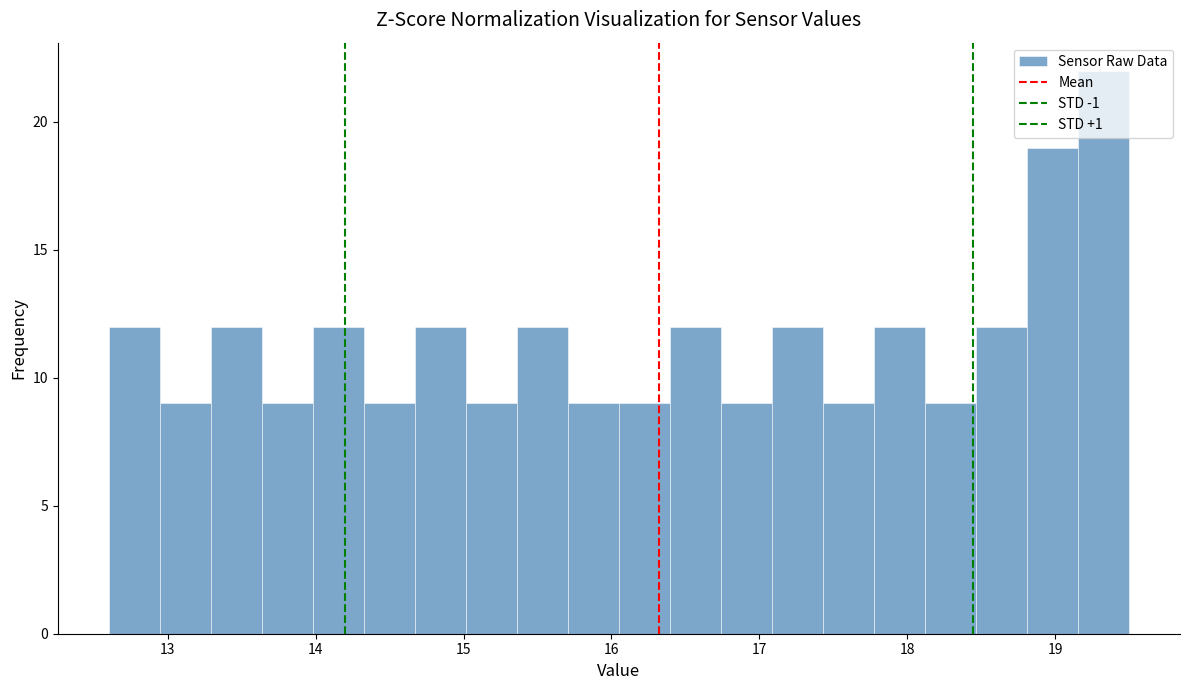

Read against the x-axis, roughly where is the centre of the tallest bar?

19.3